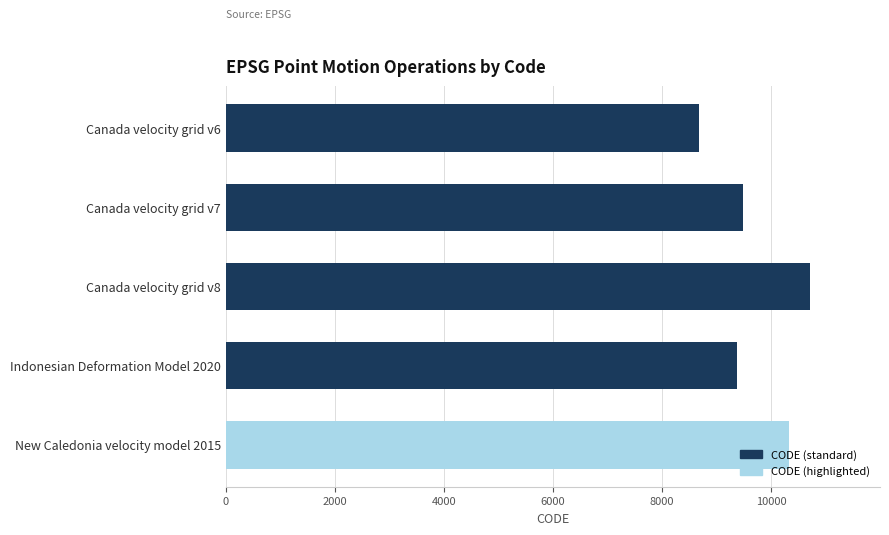

How many bars are there in total?

5